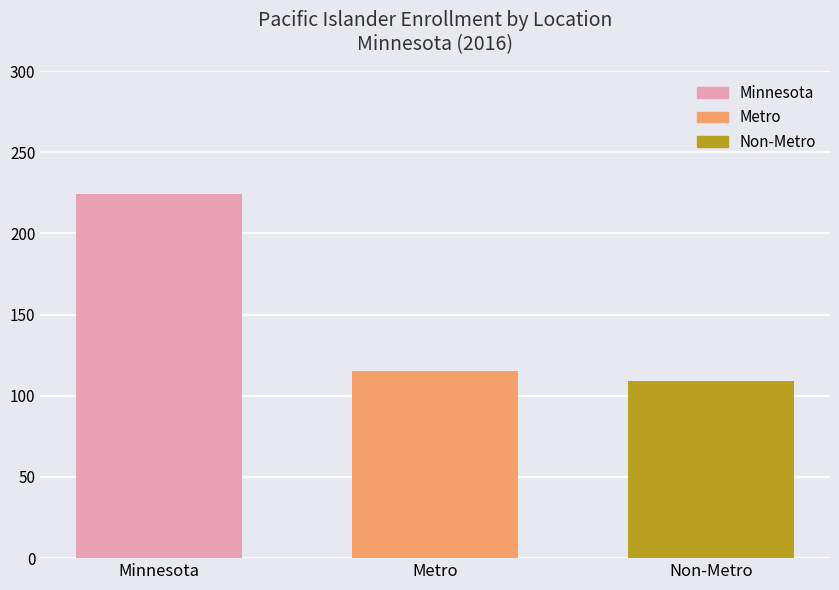

List the labels in order of Metro value, largest first.

Metro